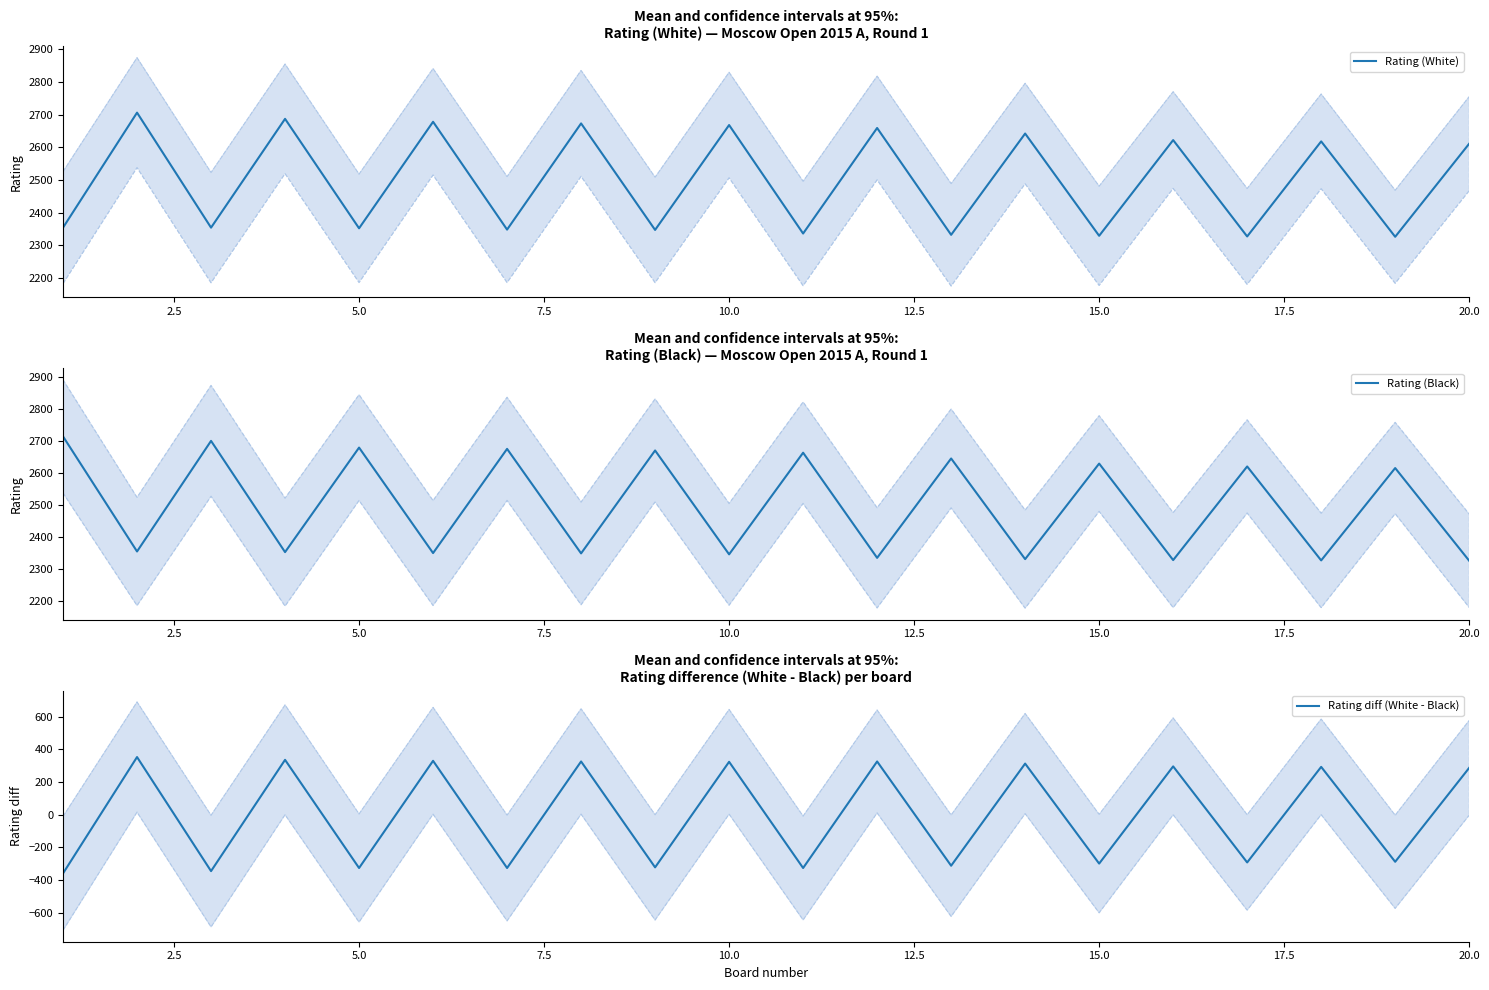

What is the highest value of the Rating (Black) series?

2714